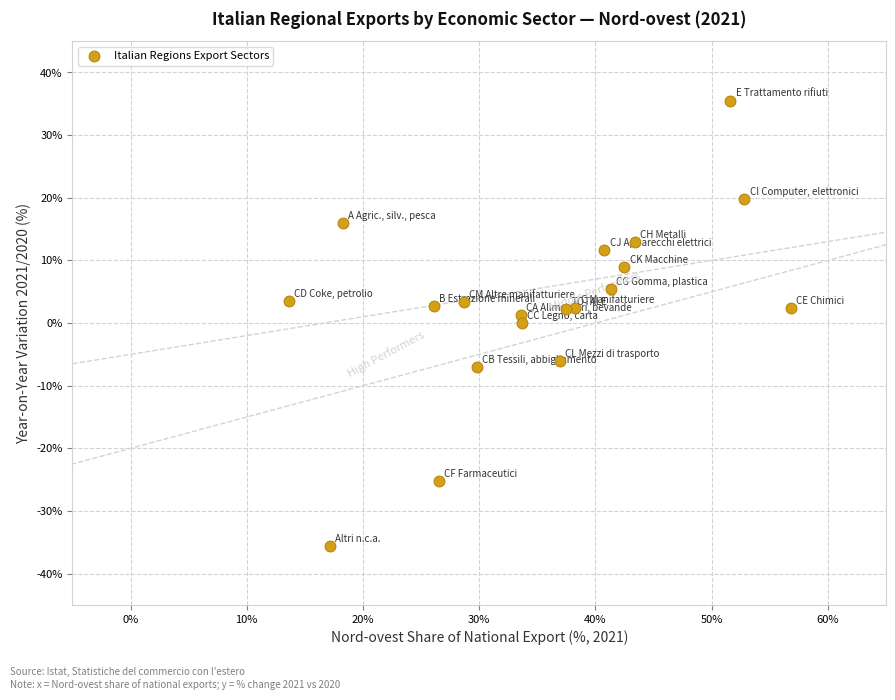

What is the range of X values (max minus min)?

43.2